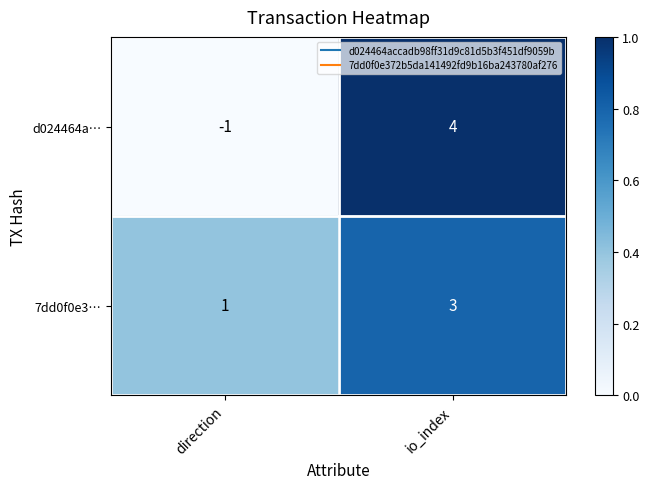

Which category has the lowest value in the d024464a… series?

direction